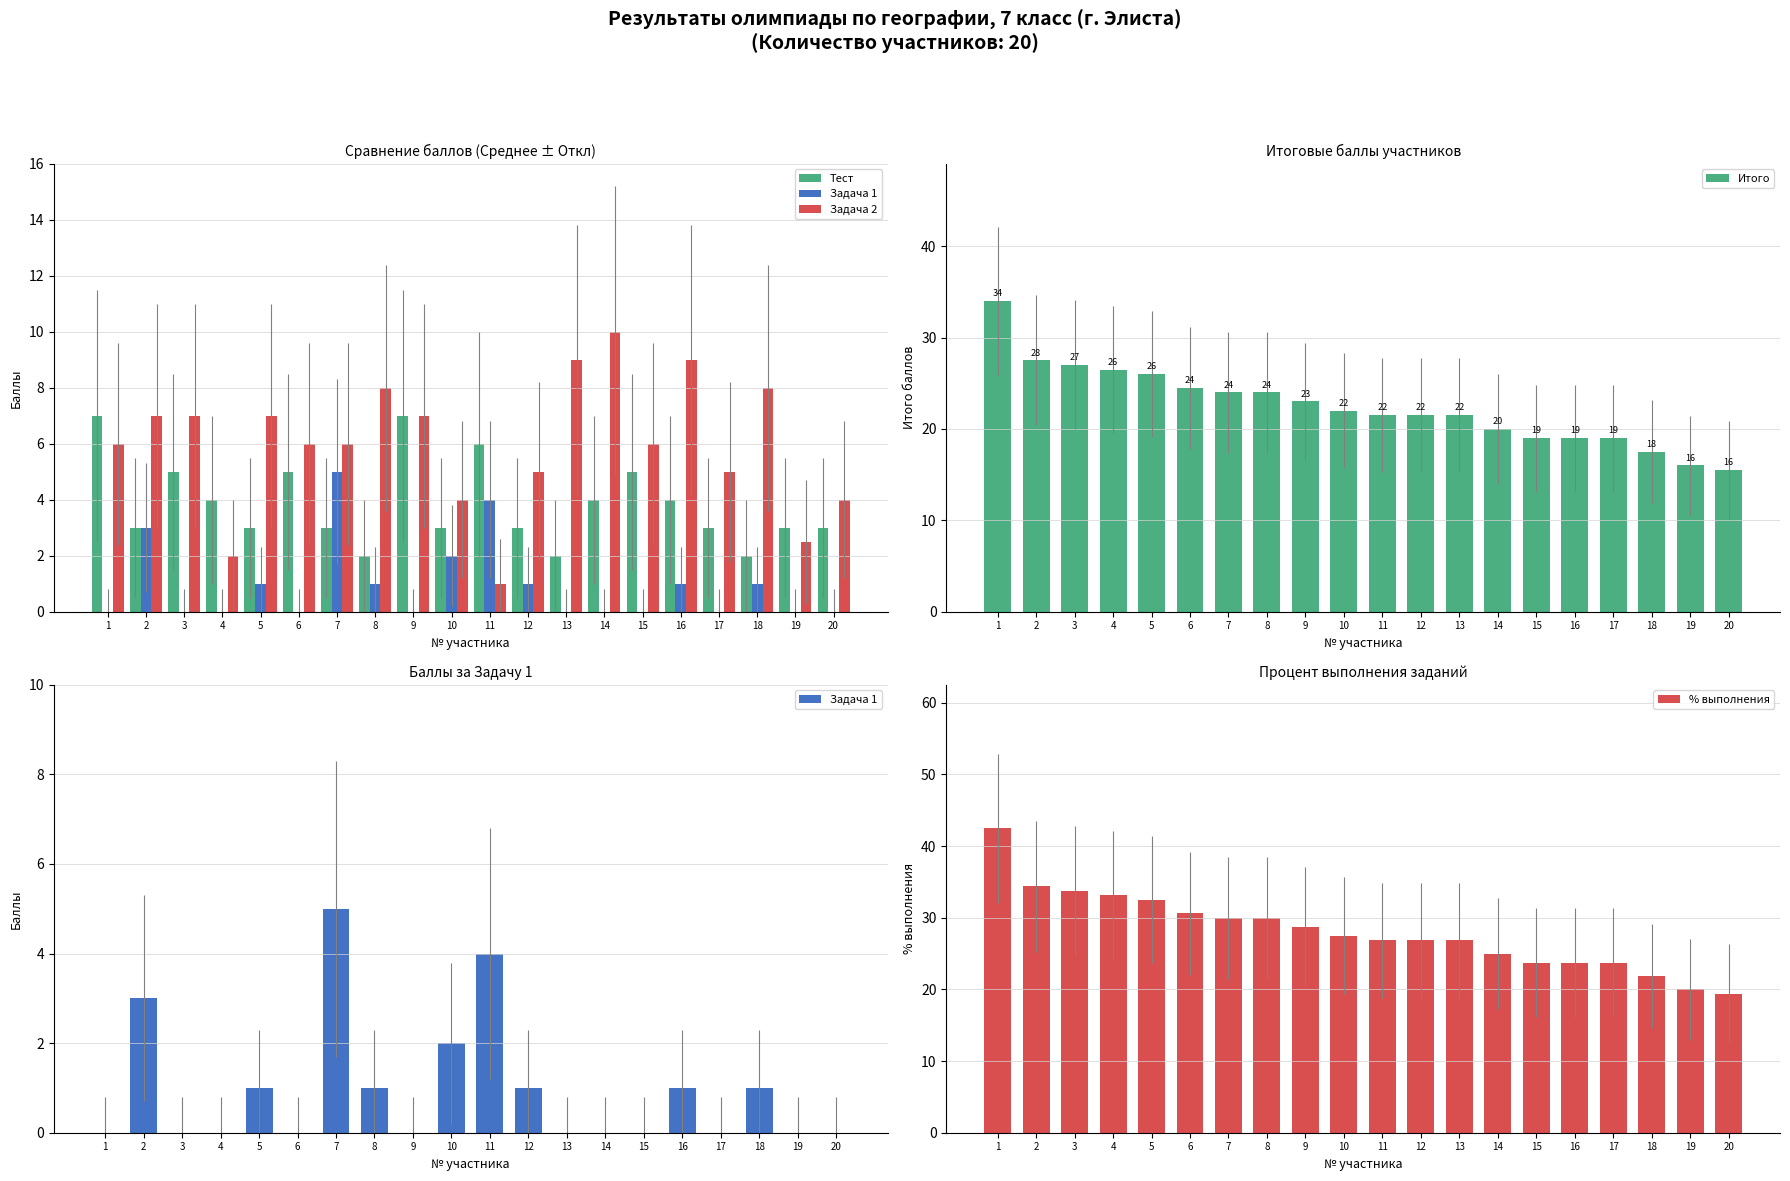

What are all the series names shown in the legend?

Тест, Задача 1, Задача 2, Итого, % выполнения